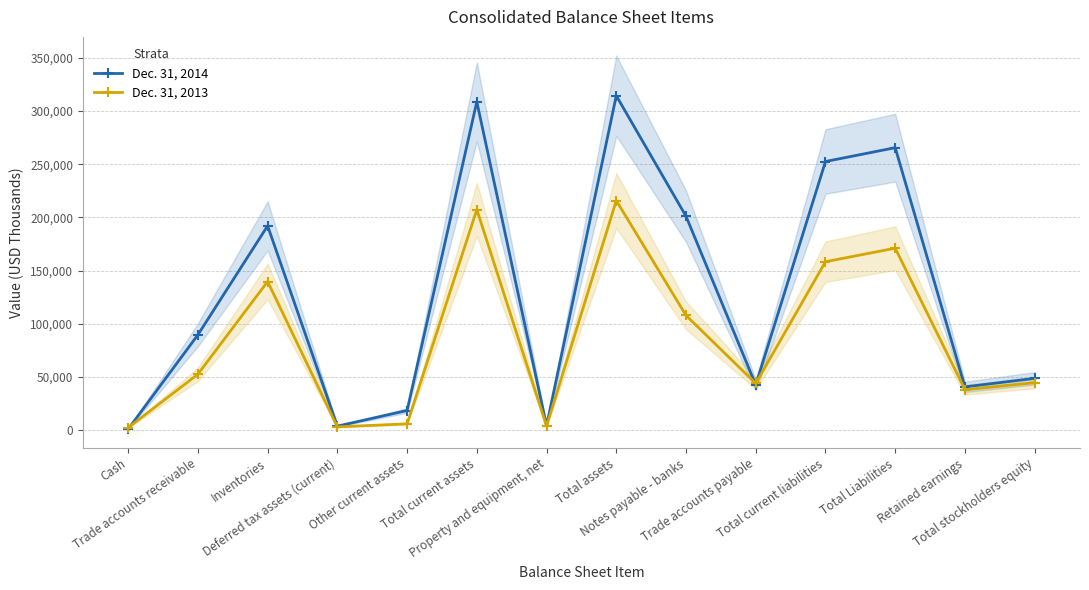

Reading left to right, extract all data points from this chart.

Dec. 31, 2014: Cash=1130	Trade accounts receivable=89693	Inventories=192064	Deferred tax assets (current)=3911	Other current assets=18605	Total current assets=308680	Property and equipment, net=4258	Total assets=314283	Notes payable - banks=201088	Trade accounts payable=42626	Total current liabilities=252490	Total Liabilities=265472	Retained earnings=40805	Total stockholders equity=48811
Dec. 31, 2013: Cash=2477	Trade accounts receivable=52696	Inventories=139752	Deferred tax assets (current)=3217	Other current assets=6081	Total current assets=207370	Property and equipment, net=3949	Total assets=215820	Notes payable - banks=107922	Trade accounts payable=44058	Total current liabilities=158371	Total Liabilities=171051	Retained earnings=38178	Total stockholders equity=44769